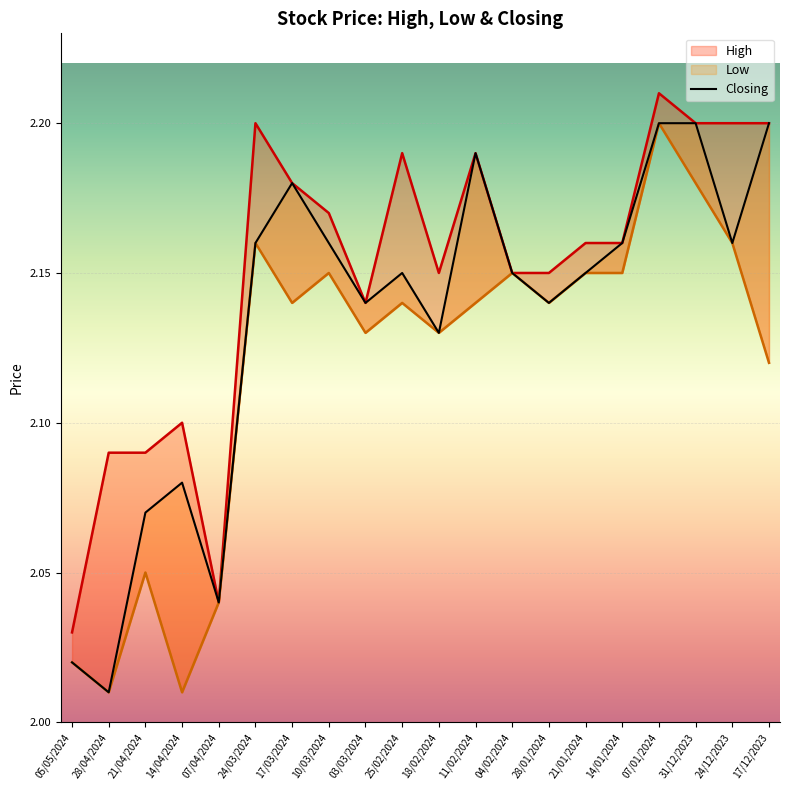

Which label corresponds to the largest value in the chart?

07/01/2024